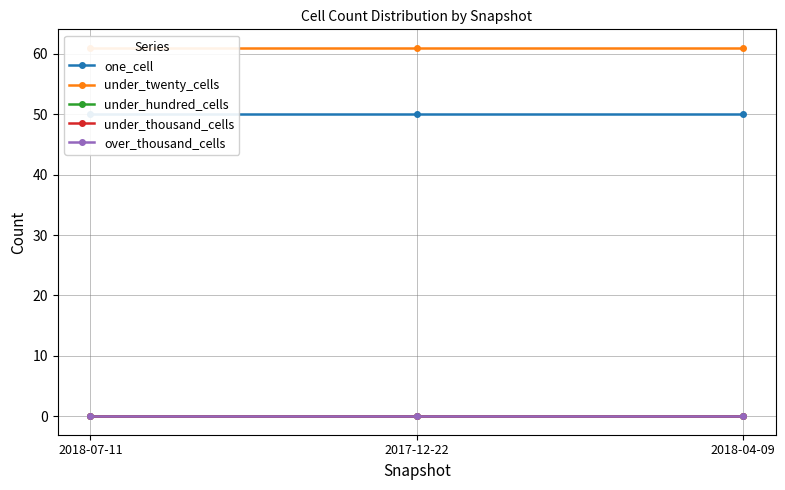

Is the value of over_thousand_cells at 2018-04-09 greater than the value of under_hundred_cells at 2018-04-09?

No